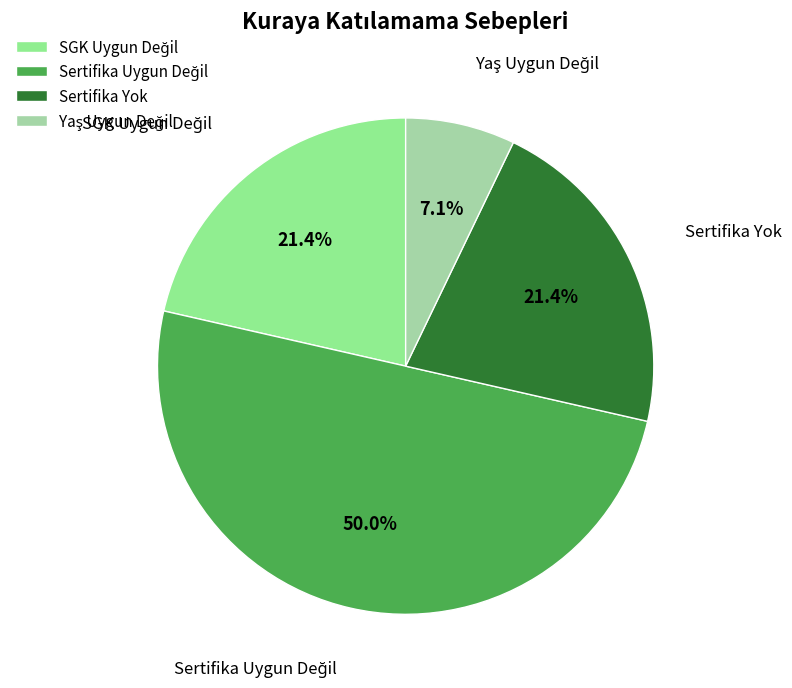

Is Sertifika Yok the majority of the pie?

No